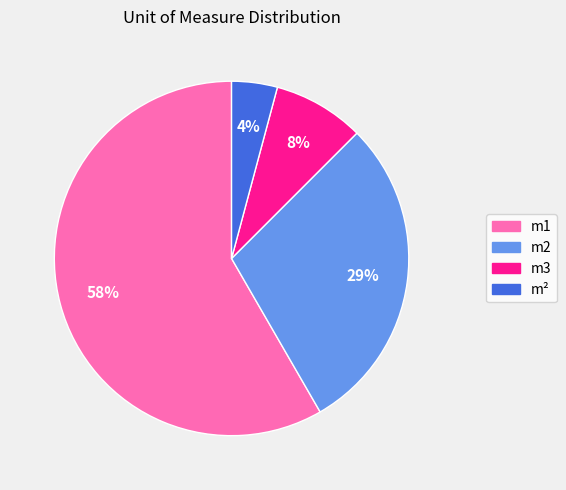

To the nearest percent, what portion does m2 represent?

29%